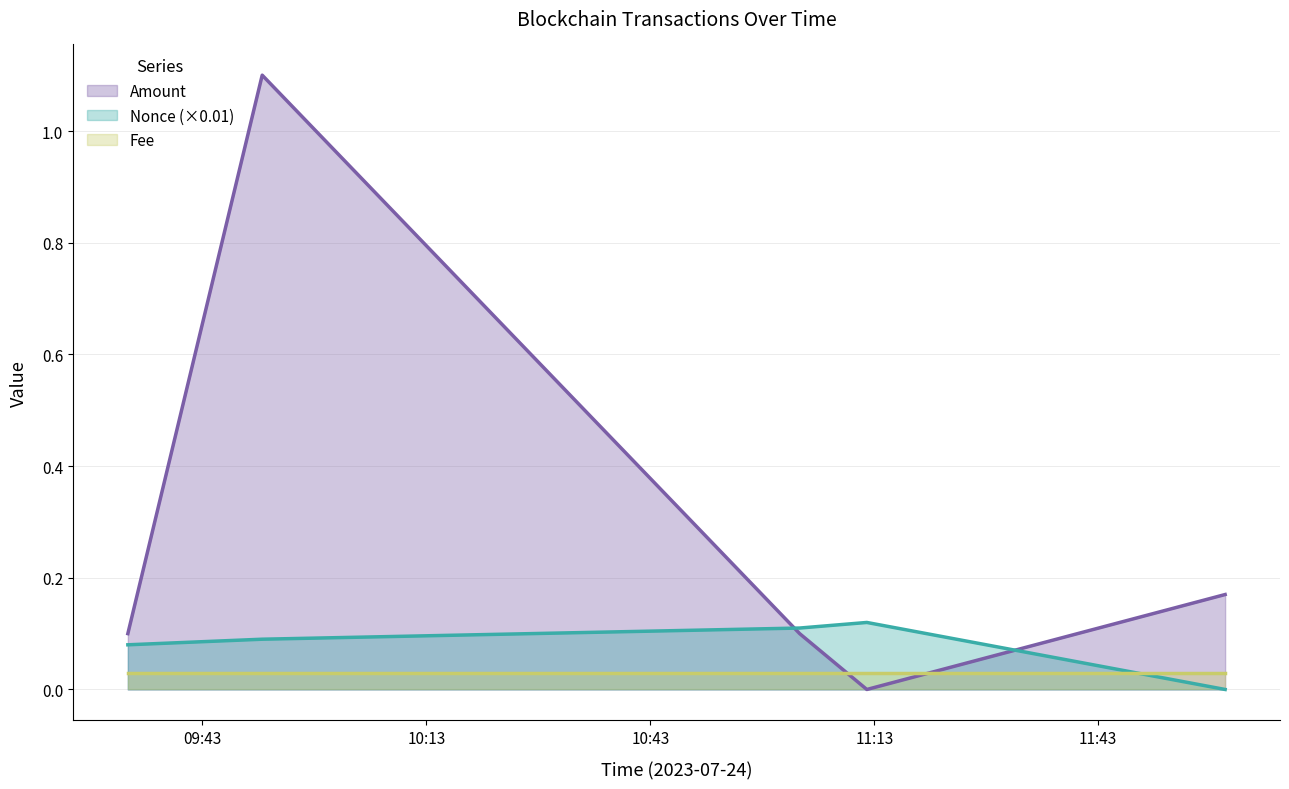

How many Nonce values are between 0 and 1?

5